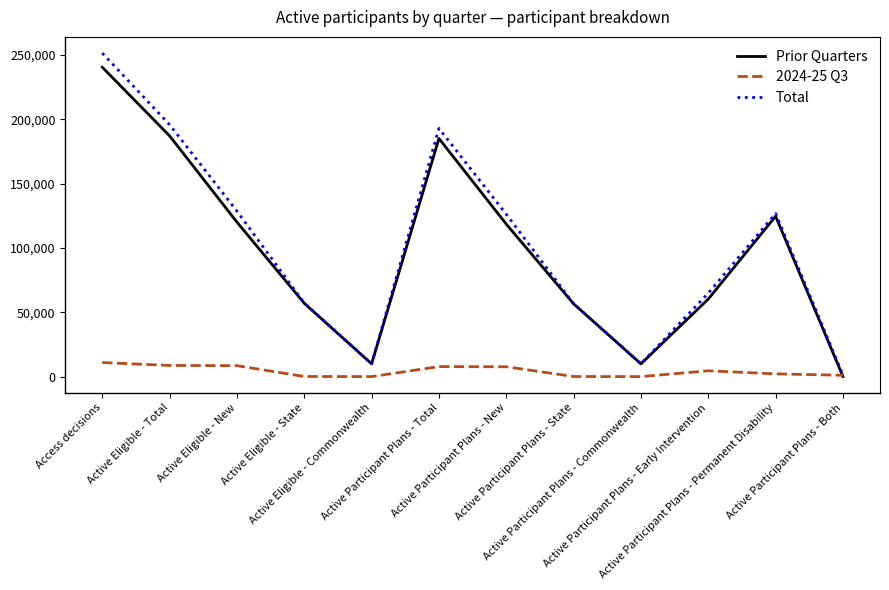

At which label does 2024-25 Q3 first exceed 4580?

Access decisions